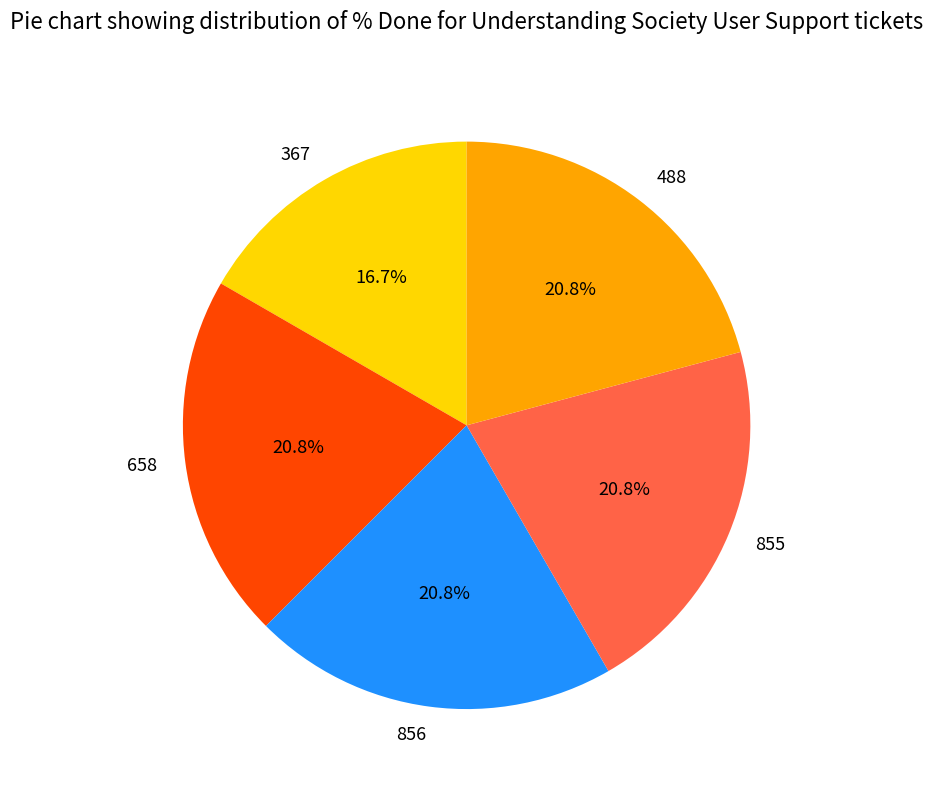

What is the smallest slice in the pie chart?

367